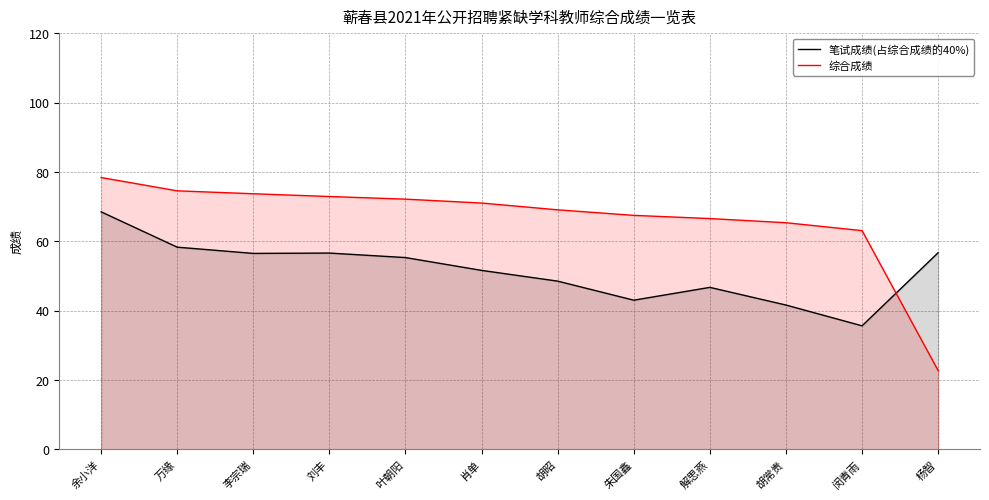

Is it true that 综合成绩 equals 17.7 at 朱国鑫?

False